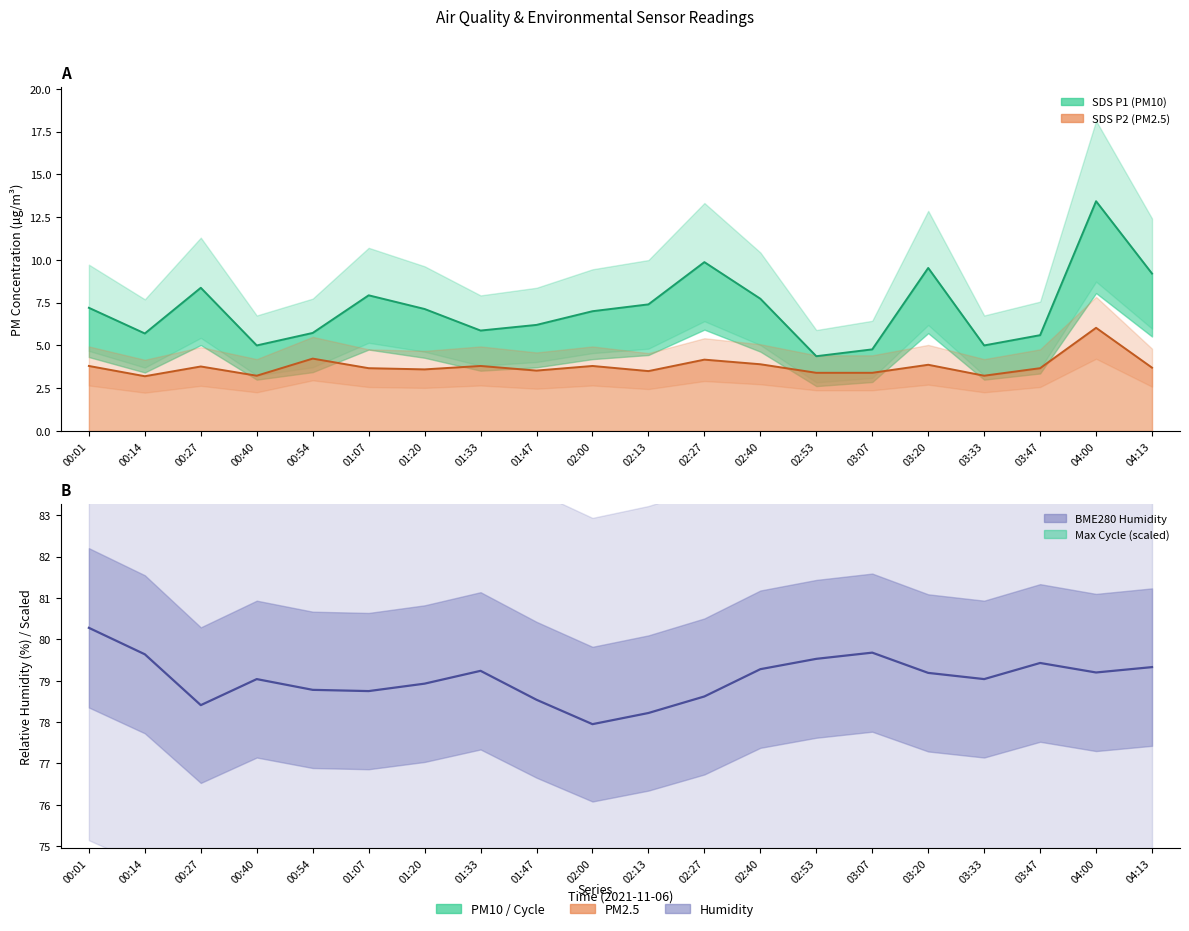

How many interior local peaks does the SDS_P1 series have?

5